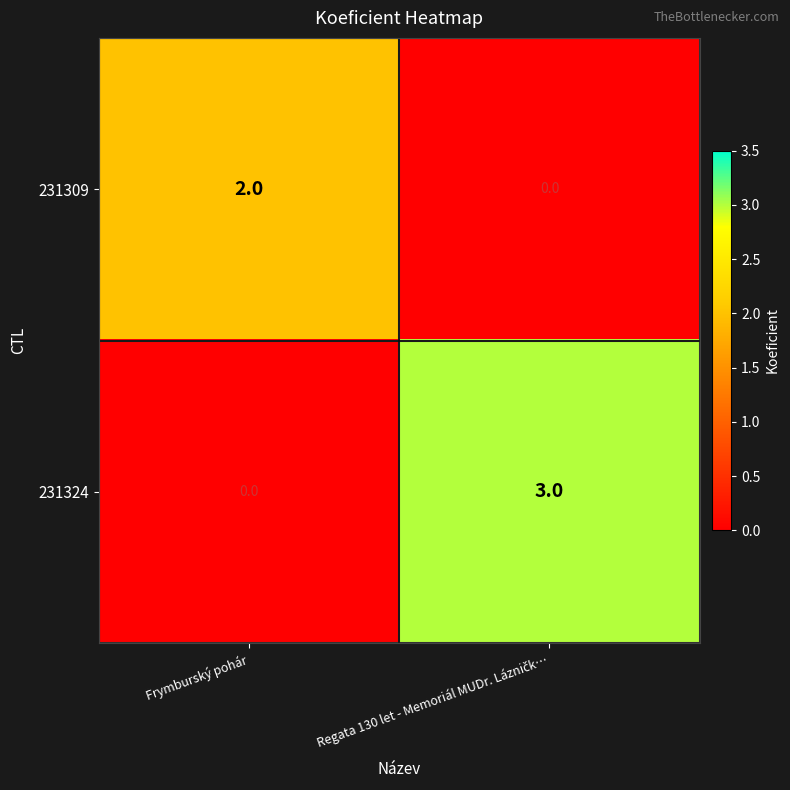

Which series has the largest total across all categories?

231324